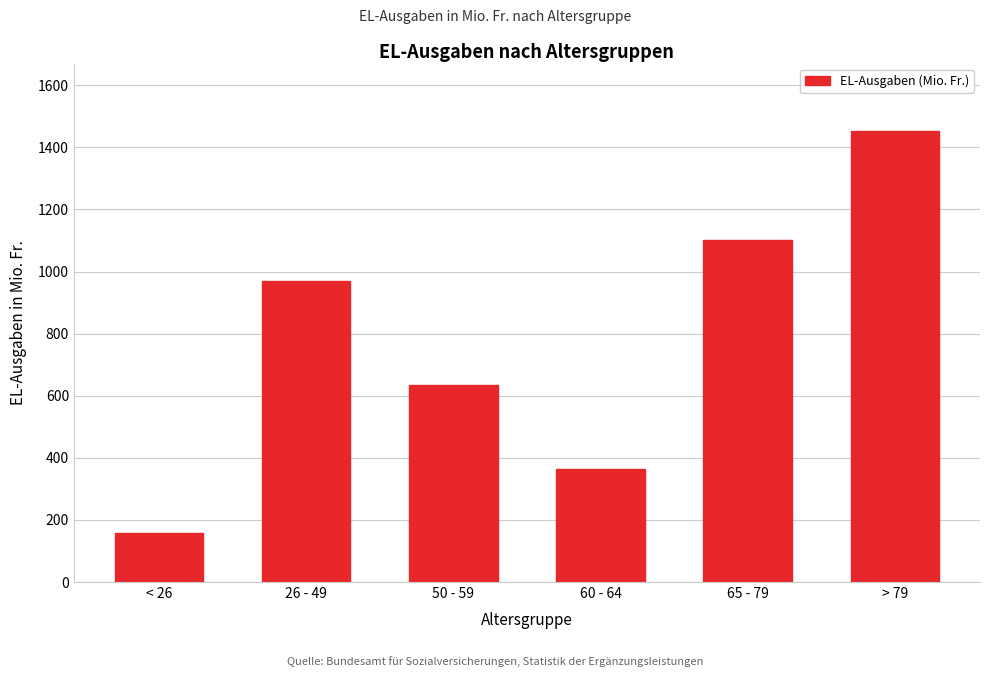

Reading right to left, transcribe all the data shown in this chart.

1452.3	1100.9	365.3	633.4	968.0	158.8